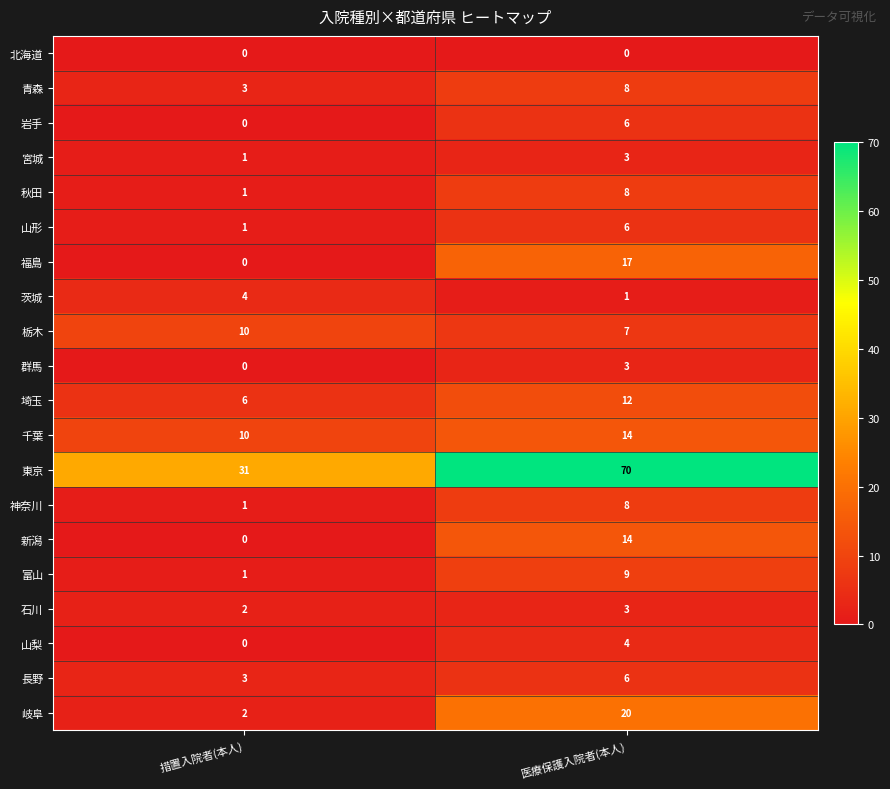

At how many categories does at least one series exceed 46?

1